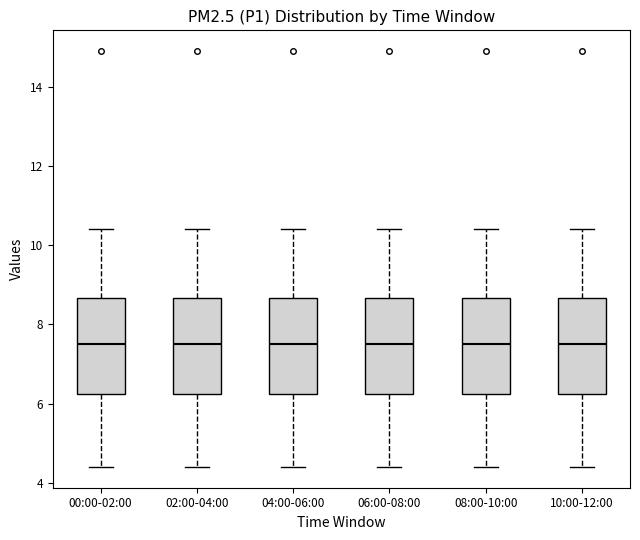

Where is the upper edge of the box for 02:00-04:00 on the y-axis? The values are not printed on the chart, so give them approximately, as read against the axis.

8.6